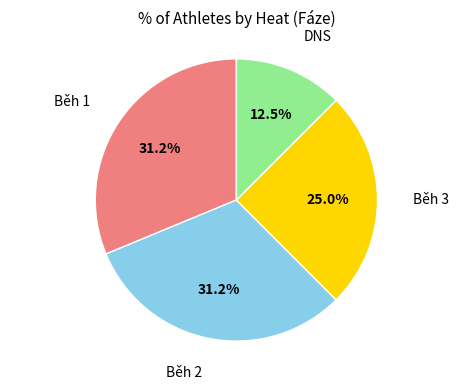

Do Běh 1 and DNS together represent more than half of the pie?

No